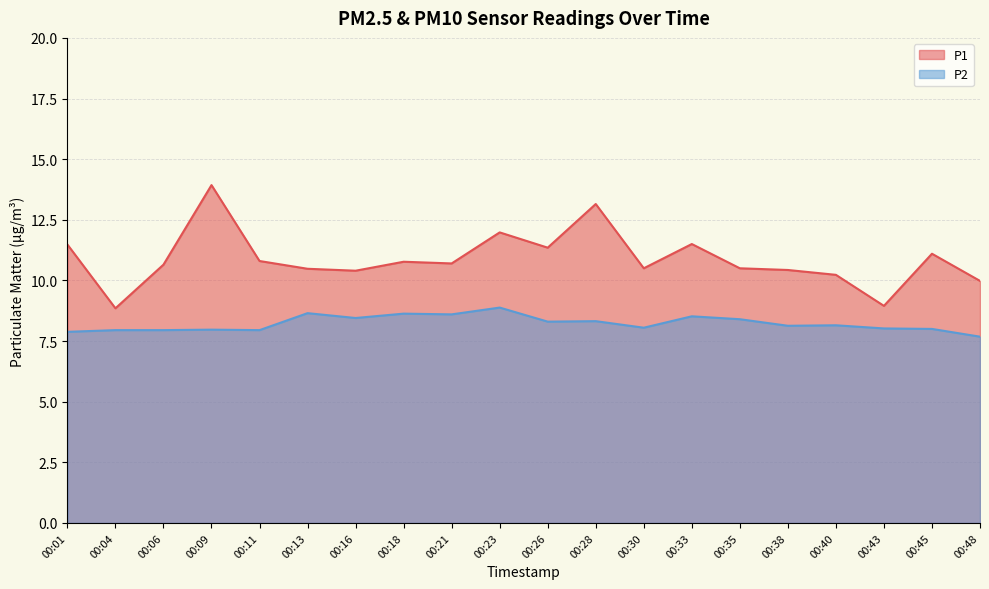

What is the difference between the highest and lowest values at 00:30?

2.4